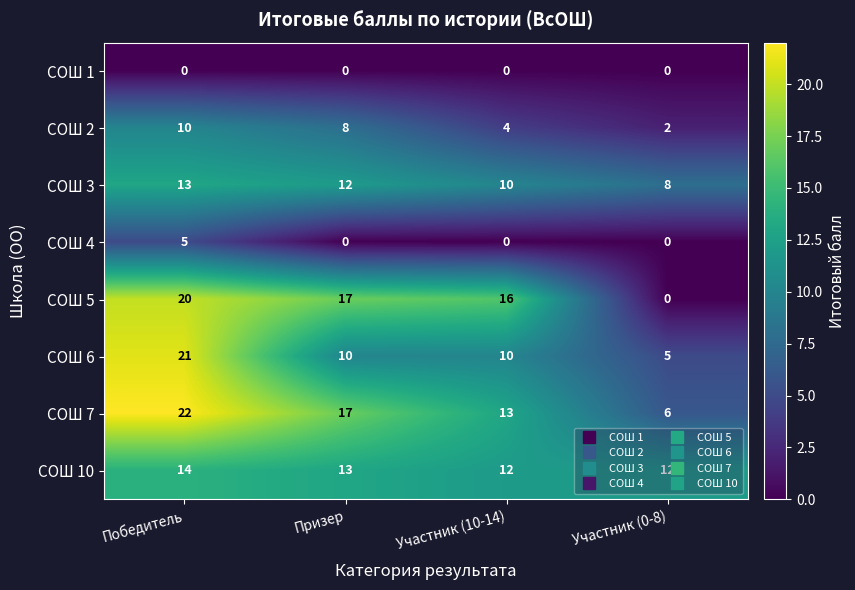

Which category has the highest value across all series?

Победитель